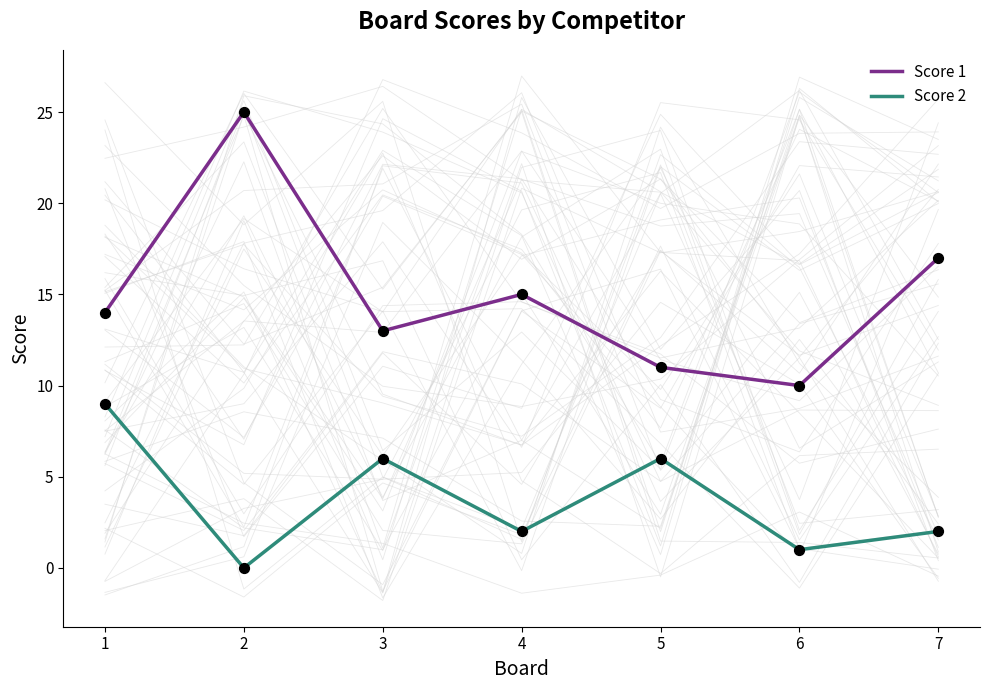

What are all the series names shown in the legend?

Score 1, Score 2